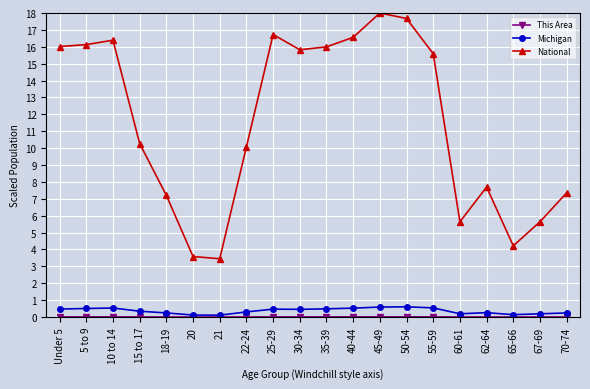

Which series changed the most between 5 to 9 and 25-29?

National